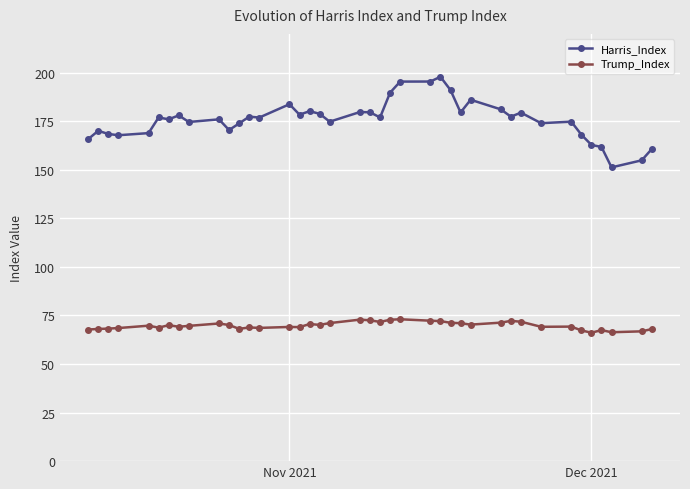

What is the value of the Harris_Index point at the 24th from the left?

195.4